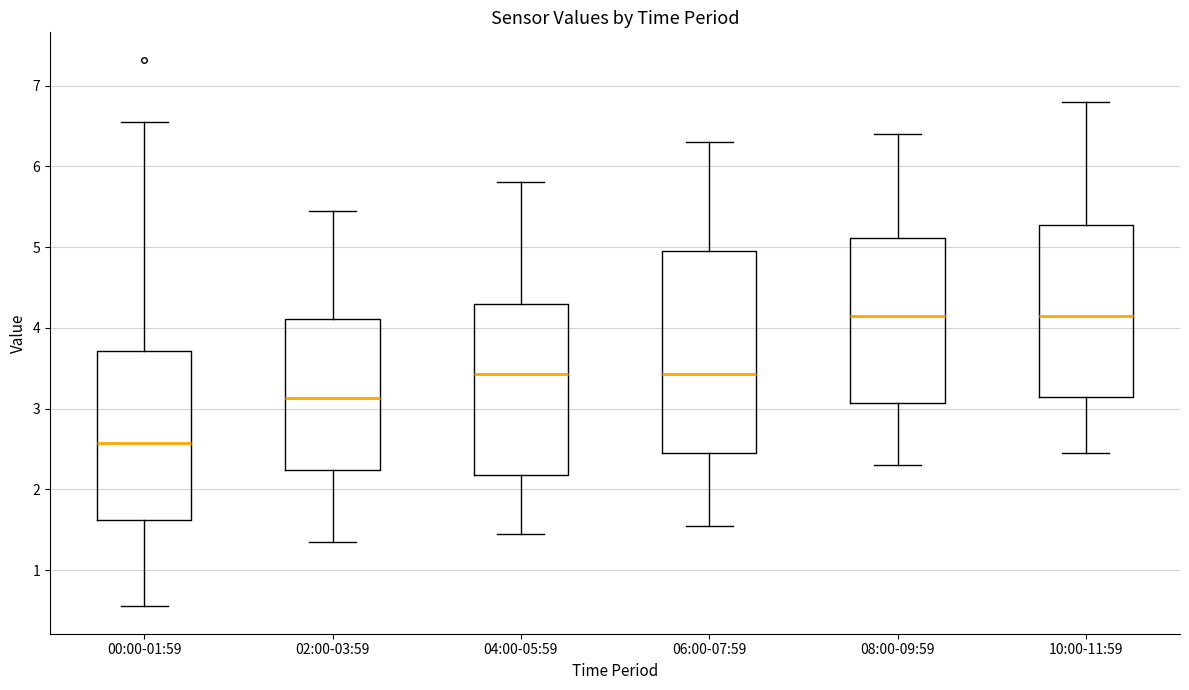

Which box has the lowest median line?

00:00-01:59